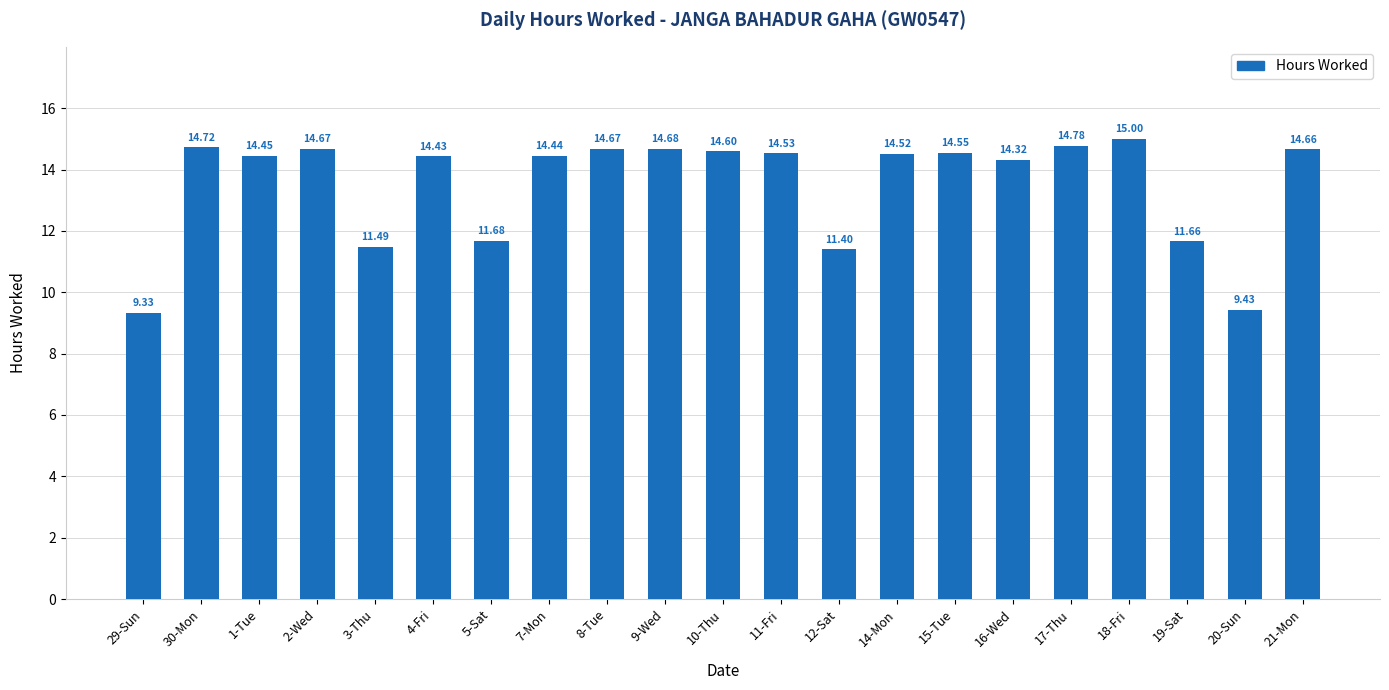

What is the sum of the values at 29-Sun and 7-Mon?

23.8